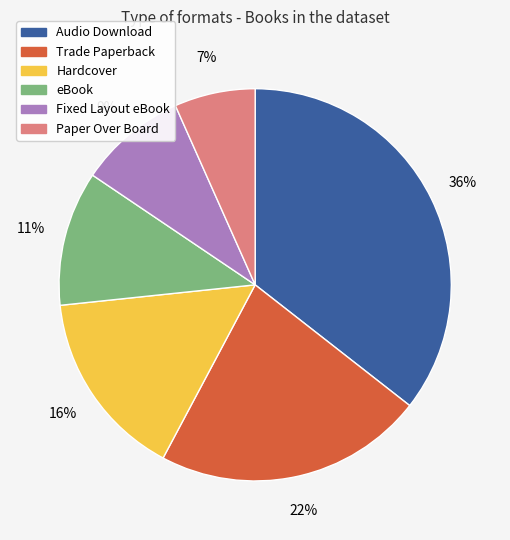

To the nearest percent, what is the combined percentage of eBook and Paper Over Board?

18%